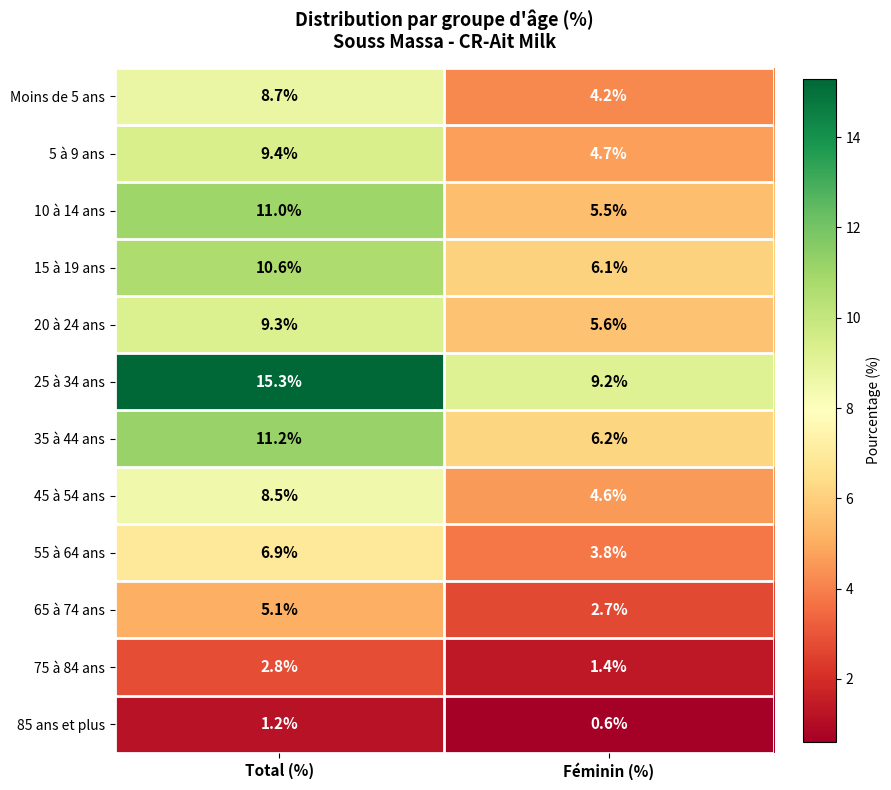

How many data points does each series have?

2